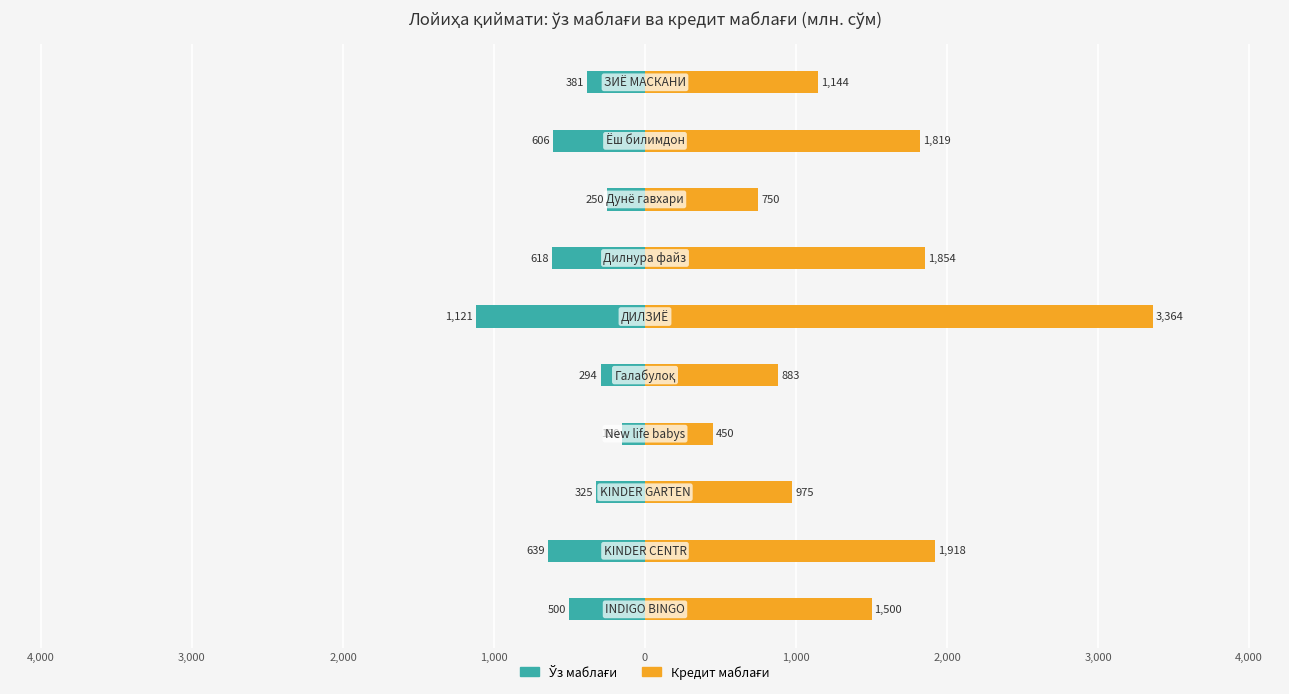

Reading right to left, extract all data points from this chart.

Ўз маблағи: 4,000=-381.2	3,000=-606.2	2,000=-250.0	1,000=-618.0	0=-1121.2	1,000=-294.2	2,000=-150.0	3,000=-325.0	4,000=-639.2	5,000=-500.0
Кредит маблағи: 4,000=1143.8	3,000=1818.8	2,000=750.0	1,000=1854.0	0=3363.8	1,000=882.8	2,000=450.0	3,000=975.0	4,000=1917.8	5,000=1500.0